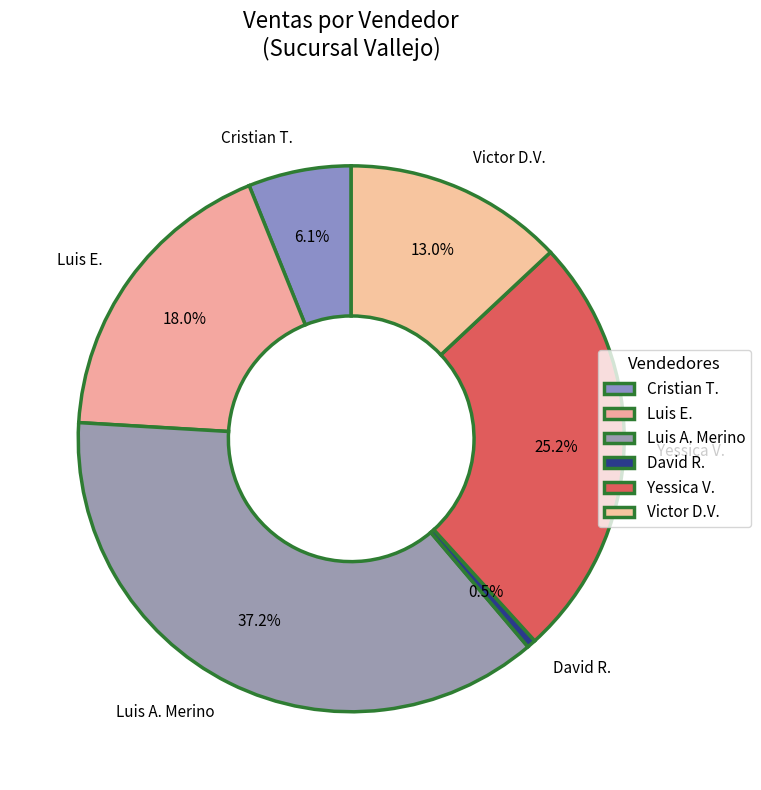

Which slice is the smallest?

David R.